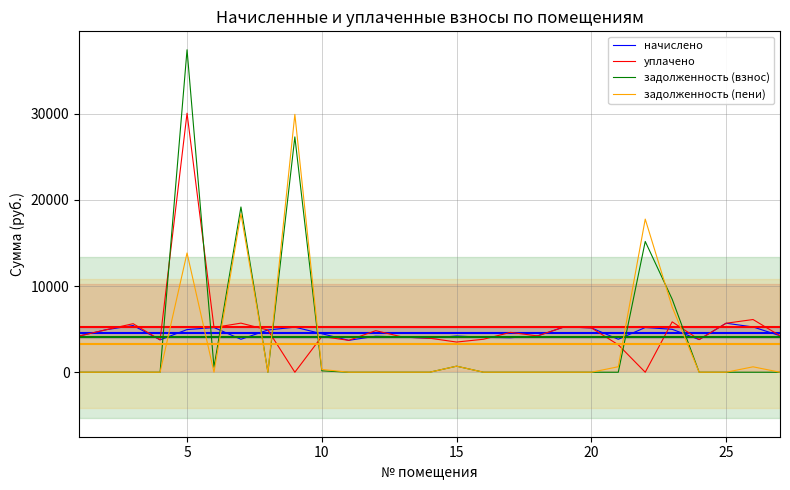

What is the sum of all задолженность (взнос) values?

109042.4